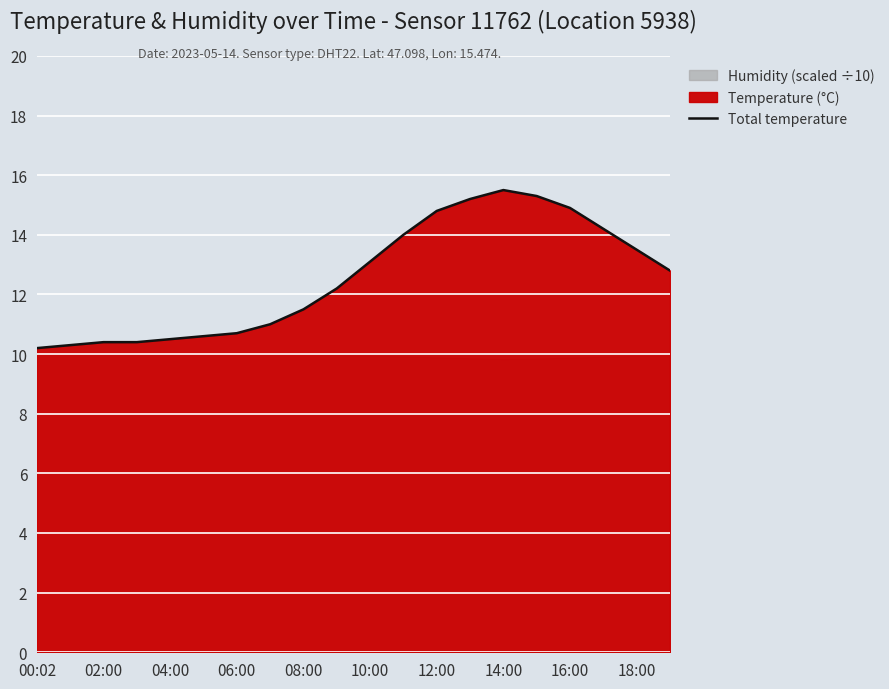

What is the label of the 20th point from the right?

00:02